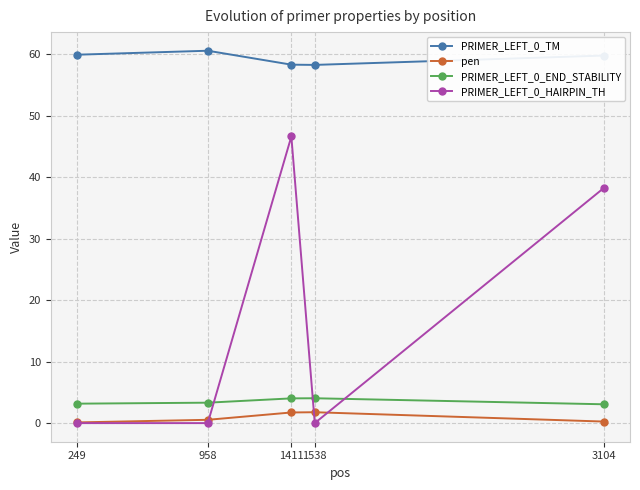

At how many categories does at least one series exceed 51?

5